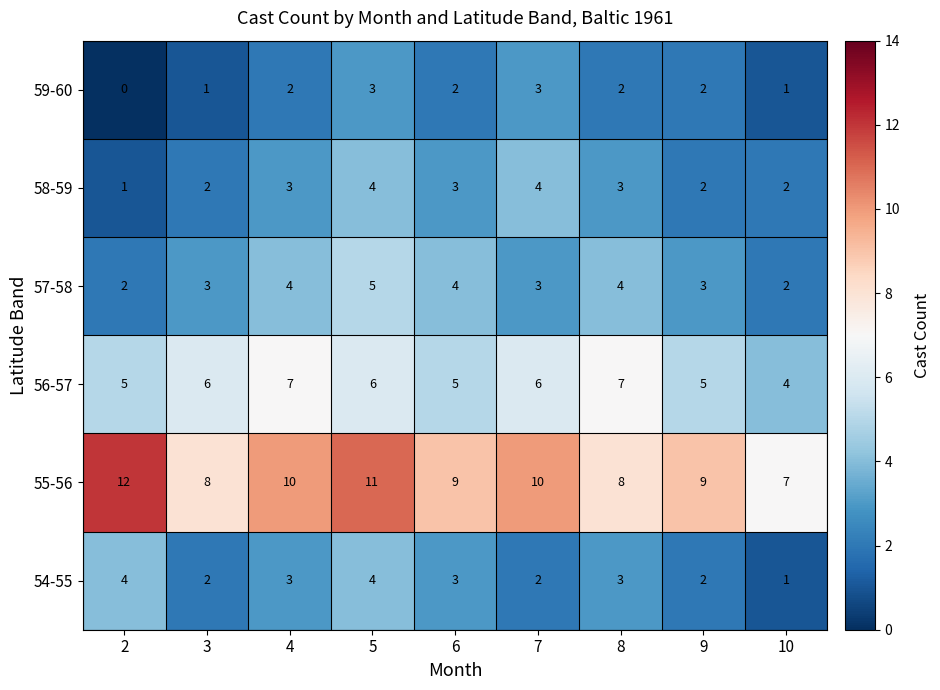

What is the maximum value for 59-60?

3